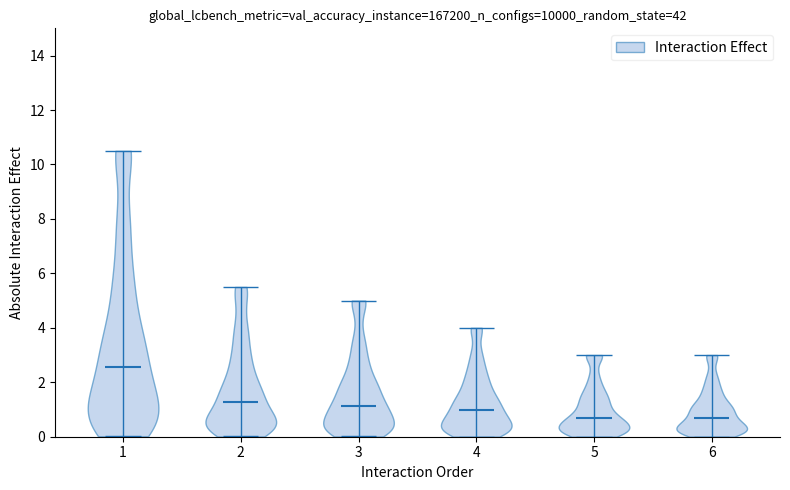

Reading left to right, read every violin against the y-axis: where its median line is, and the lowest and highest points it reaches. The values are not printed on the chart, so give them approximately, as read against the axis.

1: median line 2.6, lowest point 0.0, highest point 10.6
2: median line 1.2, lowest point 0.0, highest point 5.6
3: median line 1.2, lowest point 0.0, highest point 5.0
4: median line 1.0, lowest point 0.0, highest point 4.0
5: median line 0.6, lowest point 0.0, highest point 3.0
6: median line 0.6, lowest point 0.0, highest point 3.0